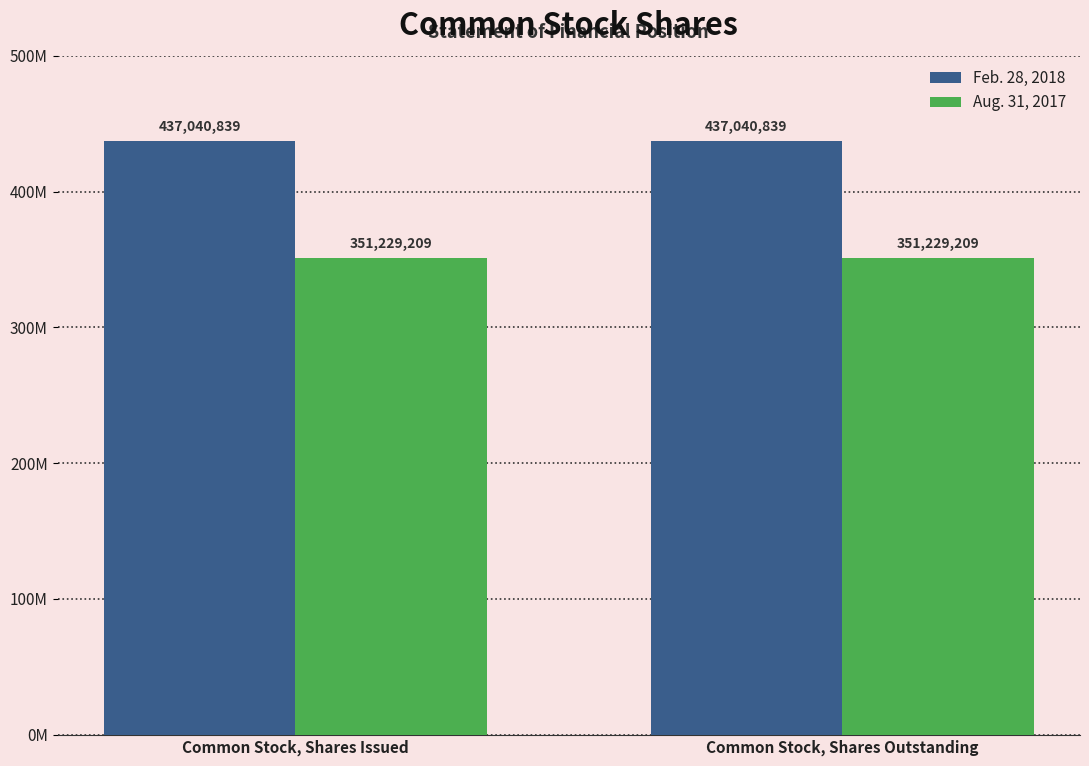

What are all the series names shown in the legend?

Feb. 28, 2018, Aug. 31, 2017